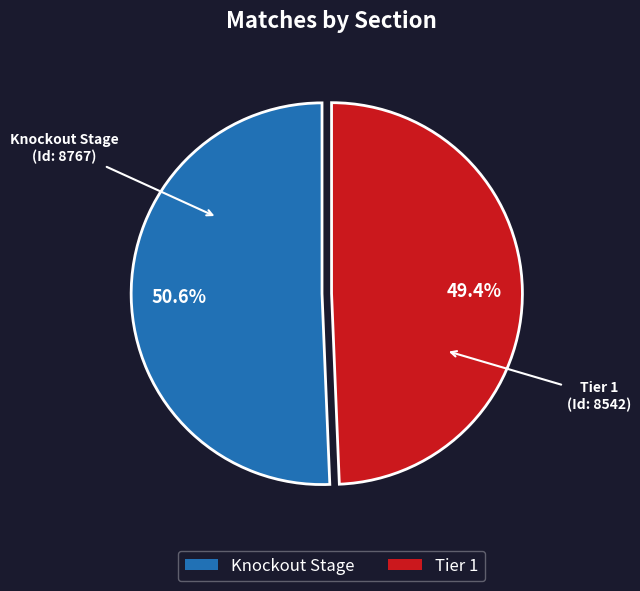

Approximately how many times larger is the value at Tier 1 compared to Knockout Stage?

1.0